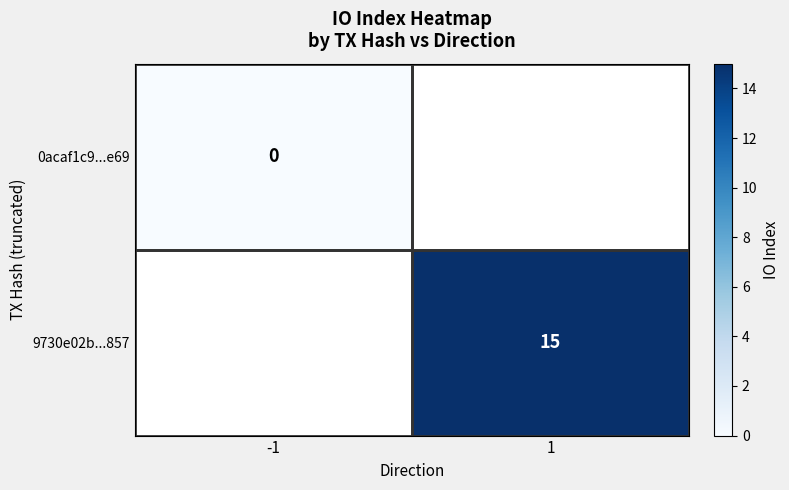

Which series has the largest range (max minus min)?

0acaf1c9...e69